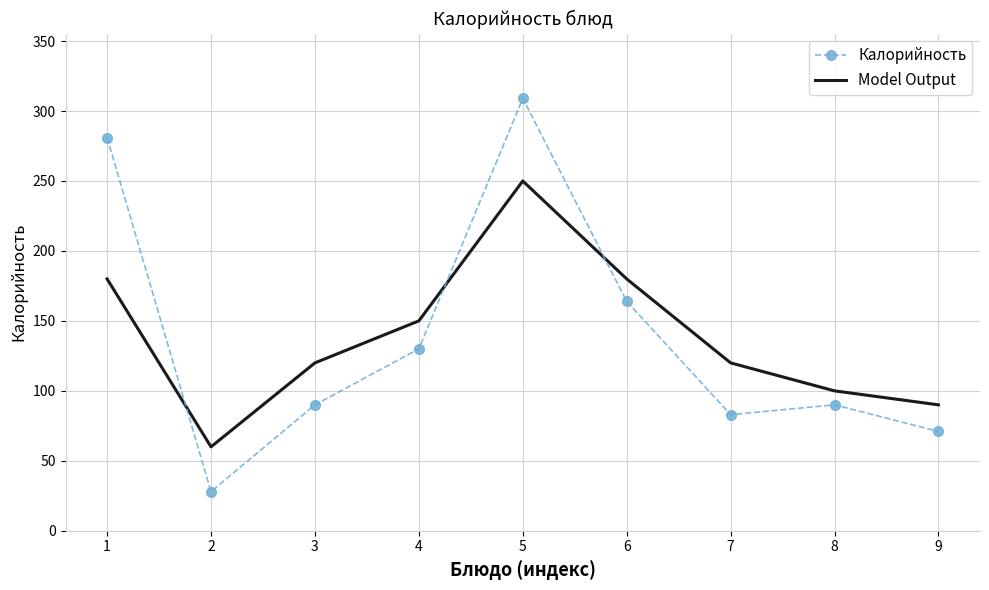

Is it true that Калорийность equals 281 at 1?

True